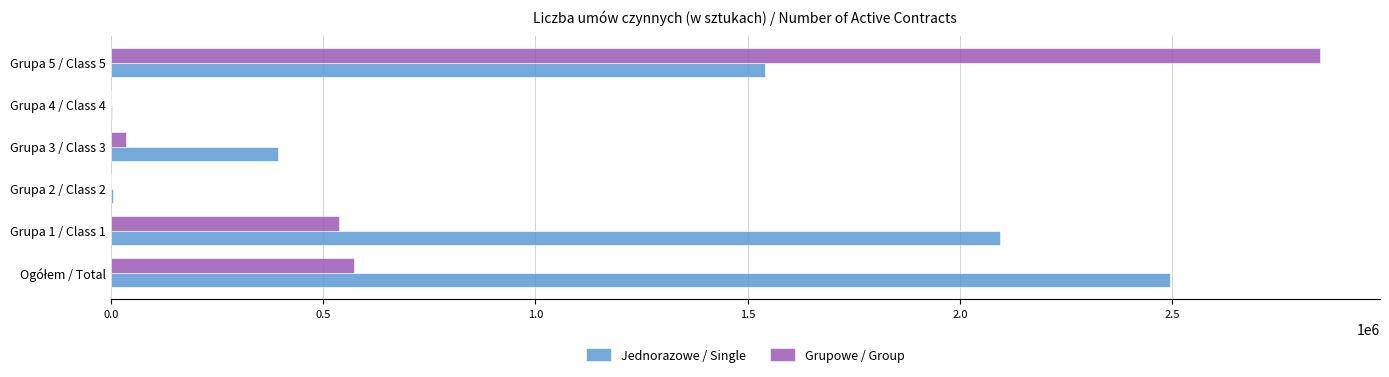

Between Grupa 3 / Class 3 and Grupa 5 / Class 5, which series saw the biggest shift?

Grupowe / Group